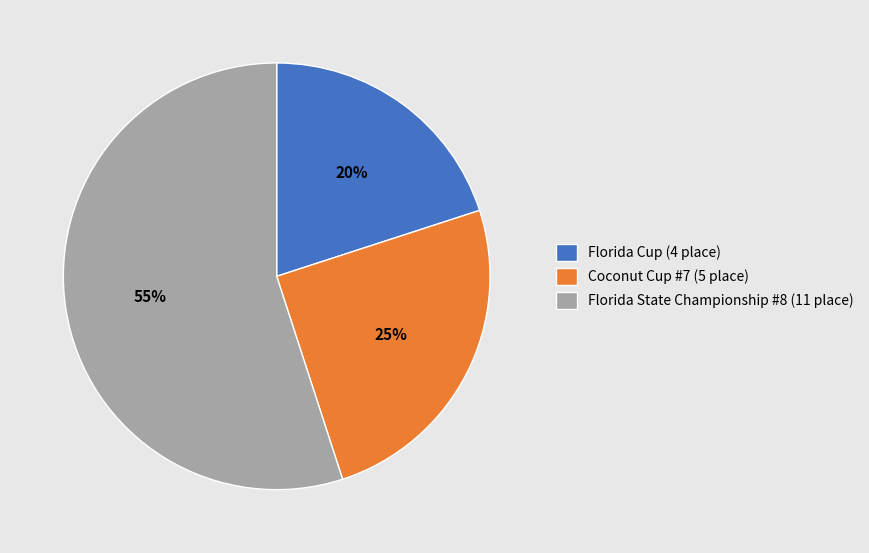

Which slice is the smallest?

Florida Cup